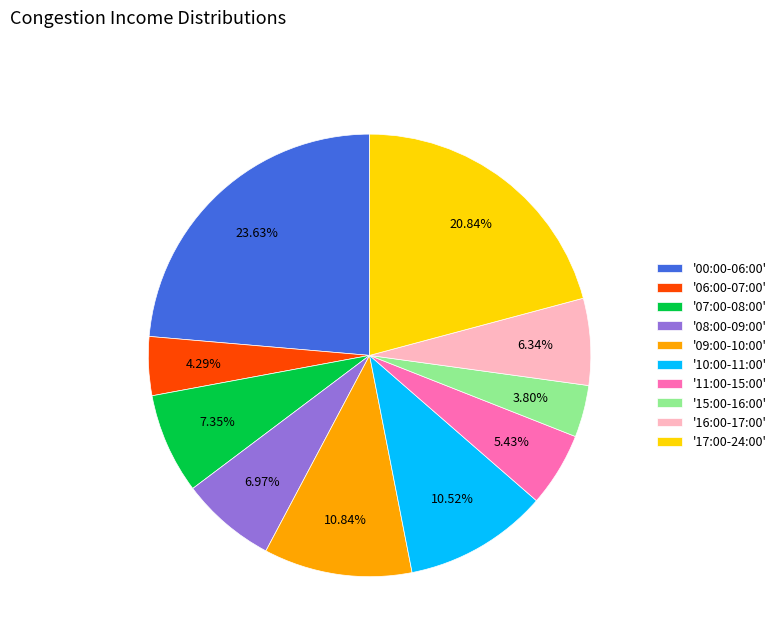

Is there any slice that represents more than half of the pie?

No